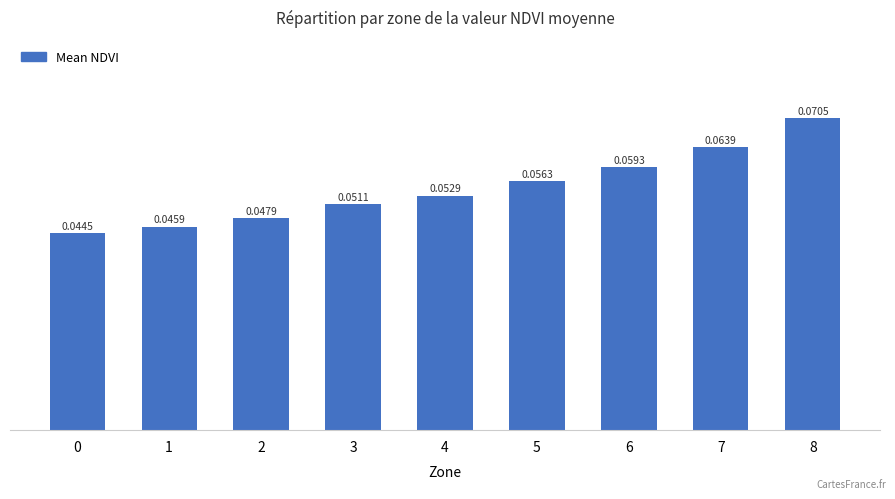

Between 2 and 6, which is larger?

6